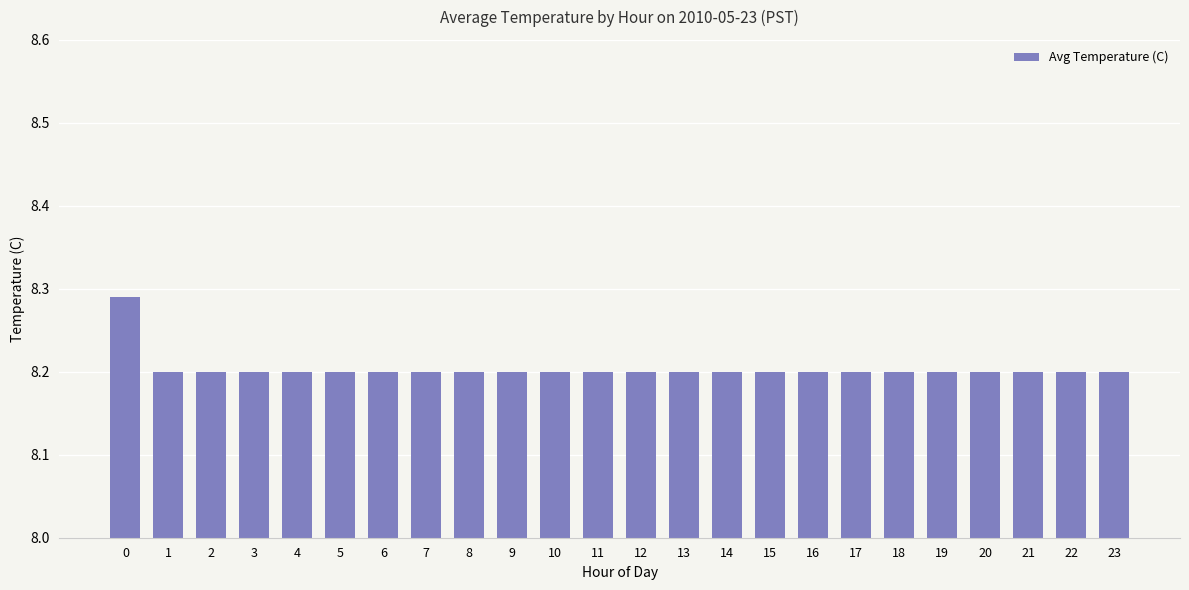

Count the number of data series in this chart.

1